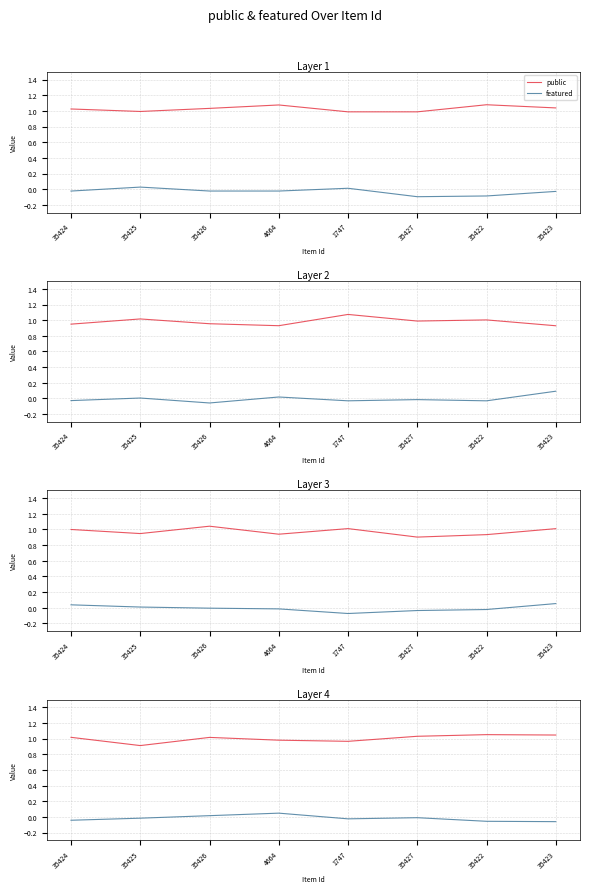

What are all the series names shown in the legend?

public, featured